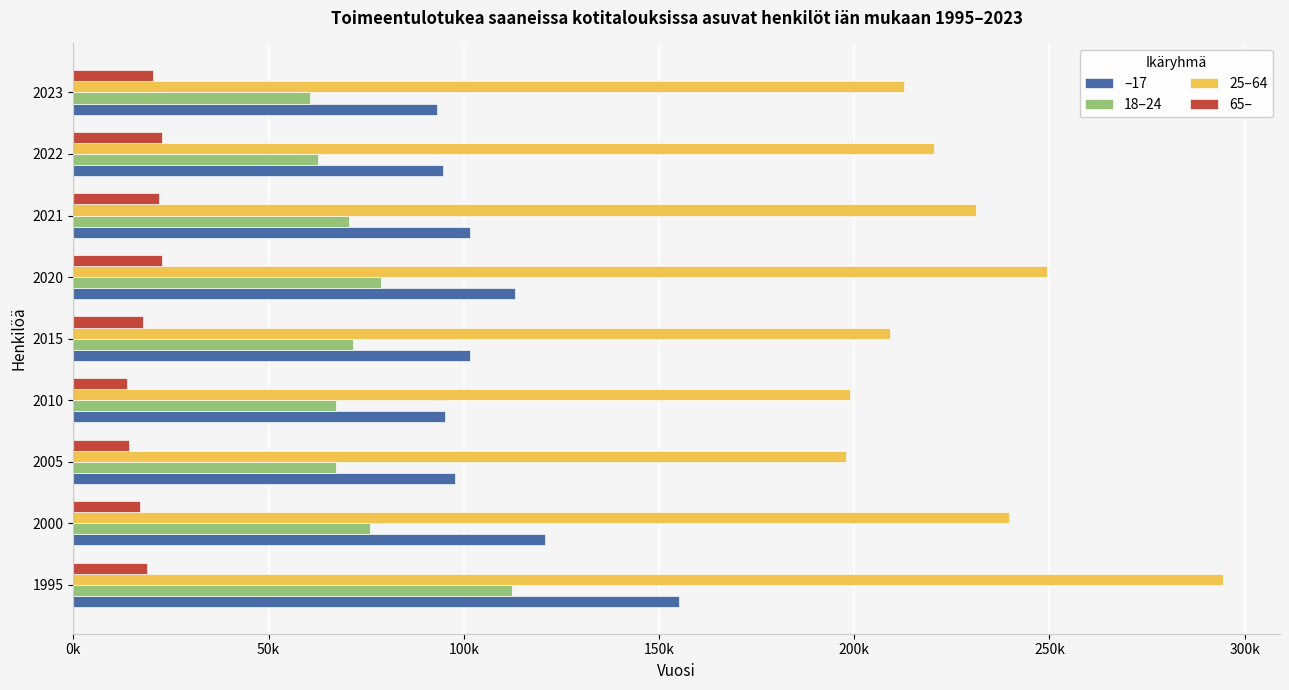

What is the average value of the 18–24 series?

74123